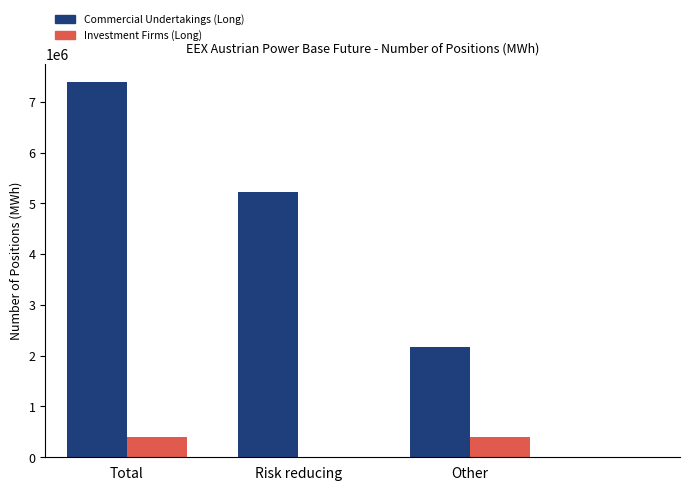

What is the average value of the Investment Firms (Long) series?

260037